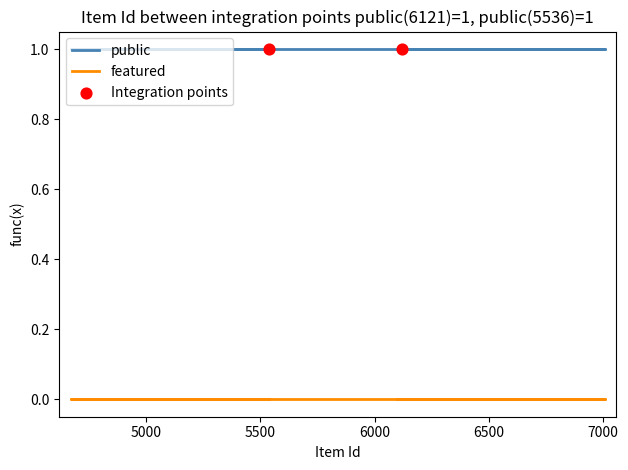

What is the total value across all series at 6236?

1